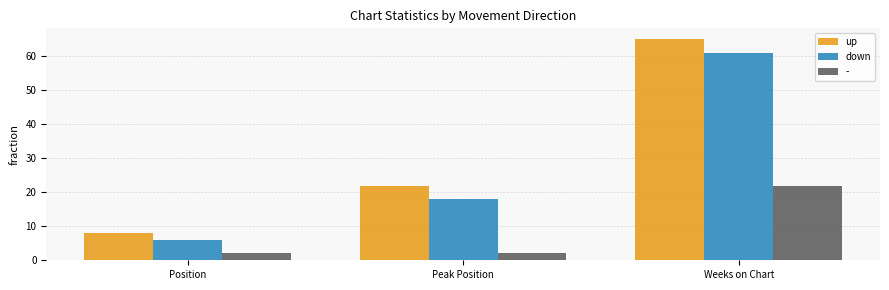

Which series has the largest total across all categories?

up